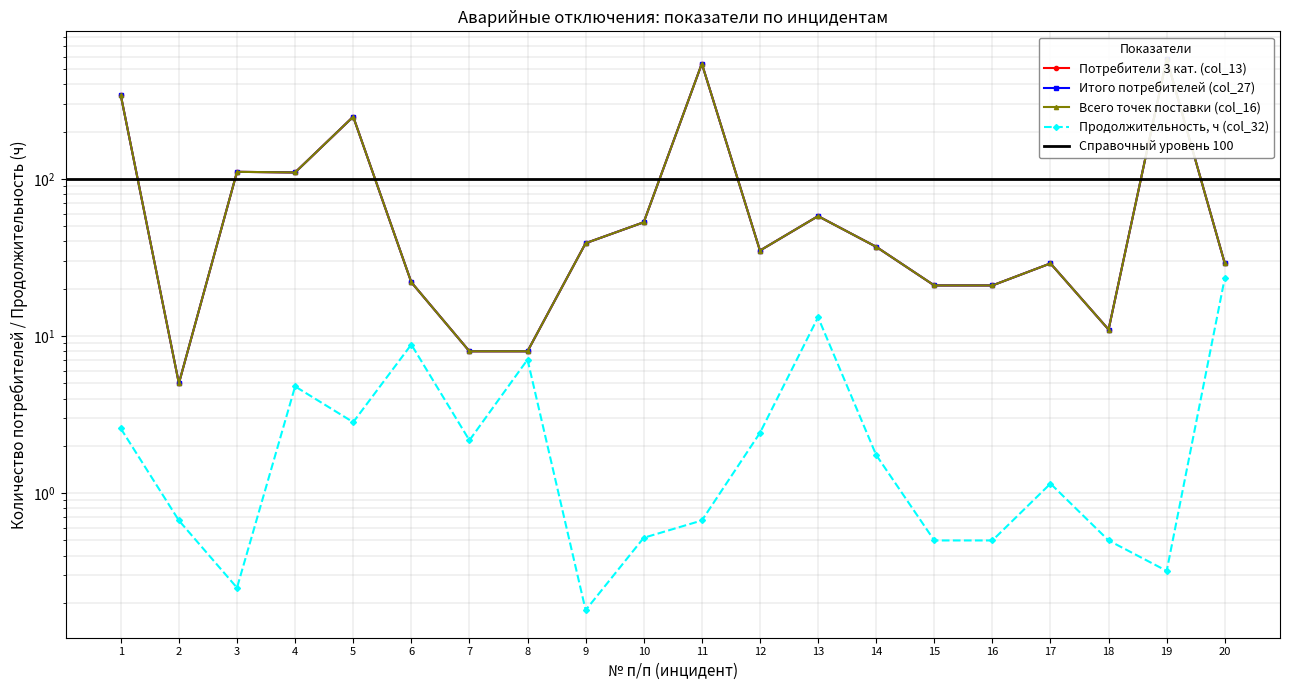

The col_16 (Всего точек) series shows 30 at 15. True or false?

False